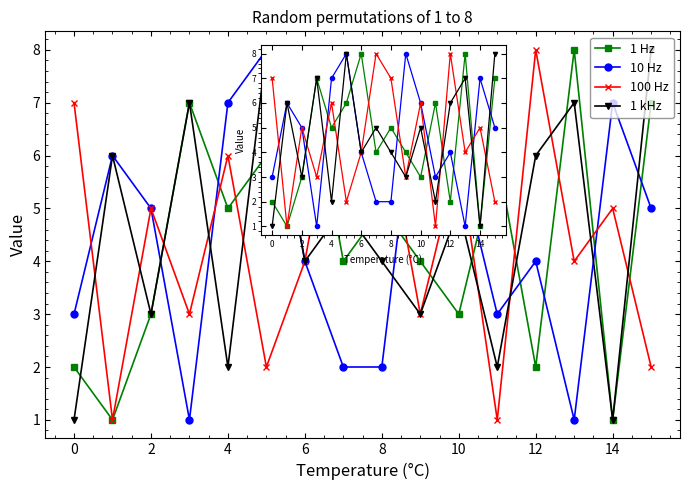

What is the lowest value of the 1 Hz series?

1